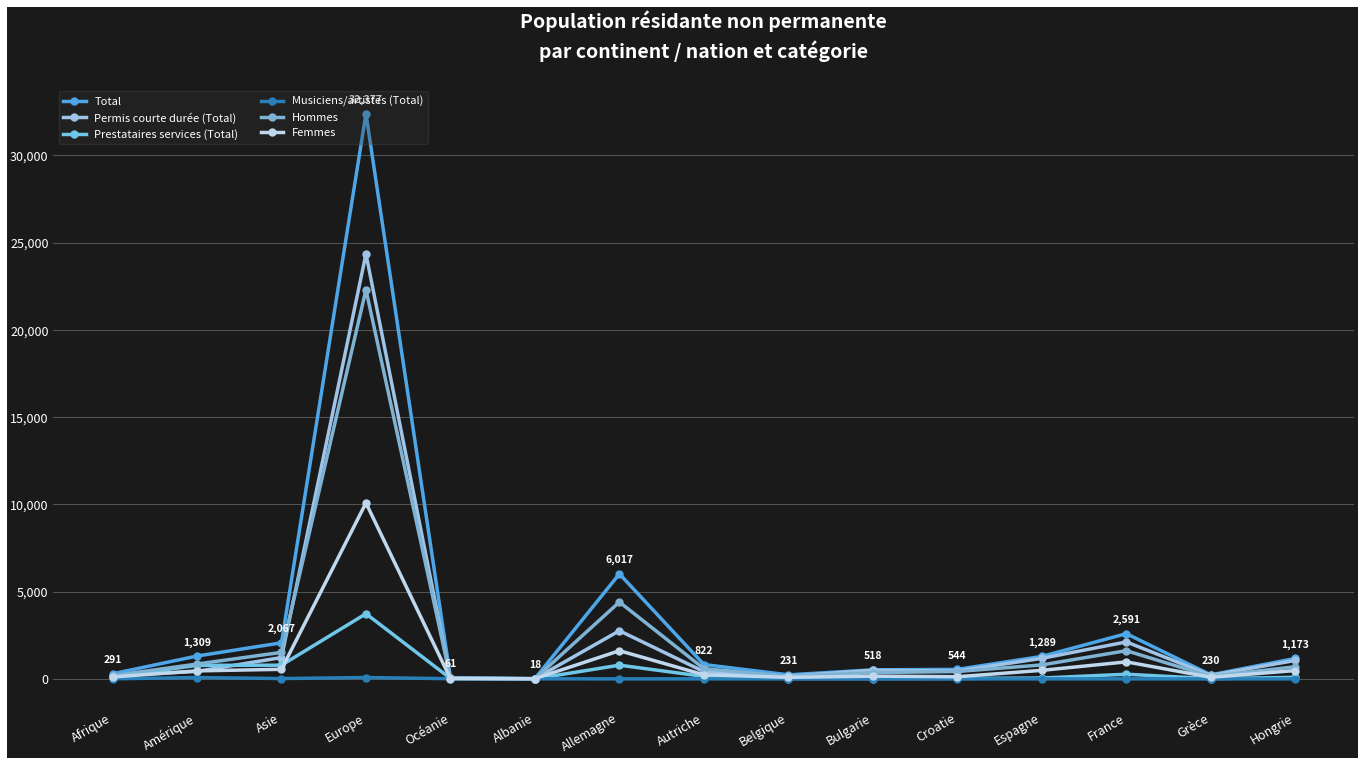

At how many categories does at least one series exceed 14677?

1